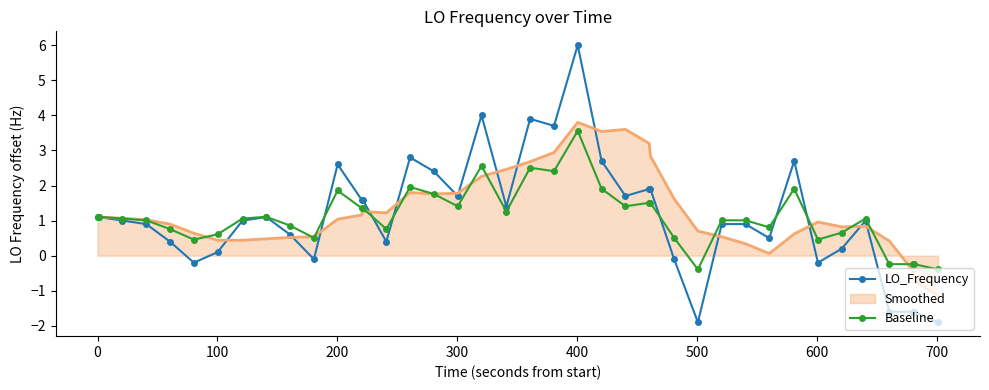

What is the greatest value displayed?

6.0